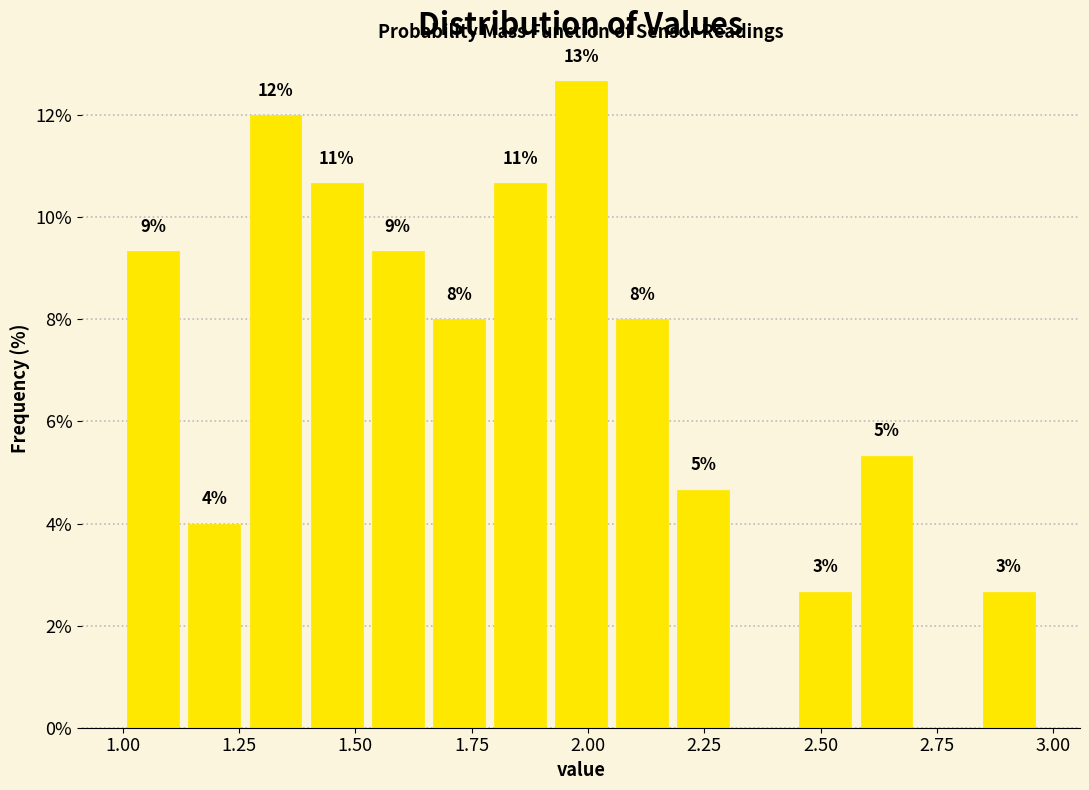

Read against the x-axis, roughly where is the centre of the tallest bar?

2.00